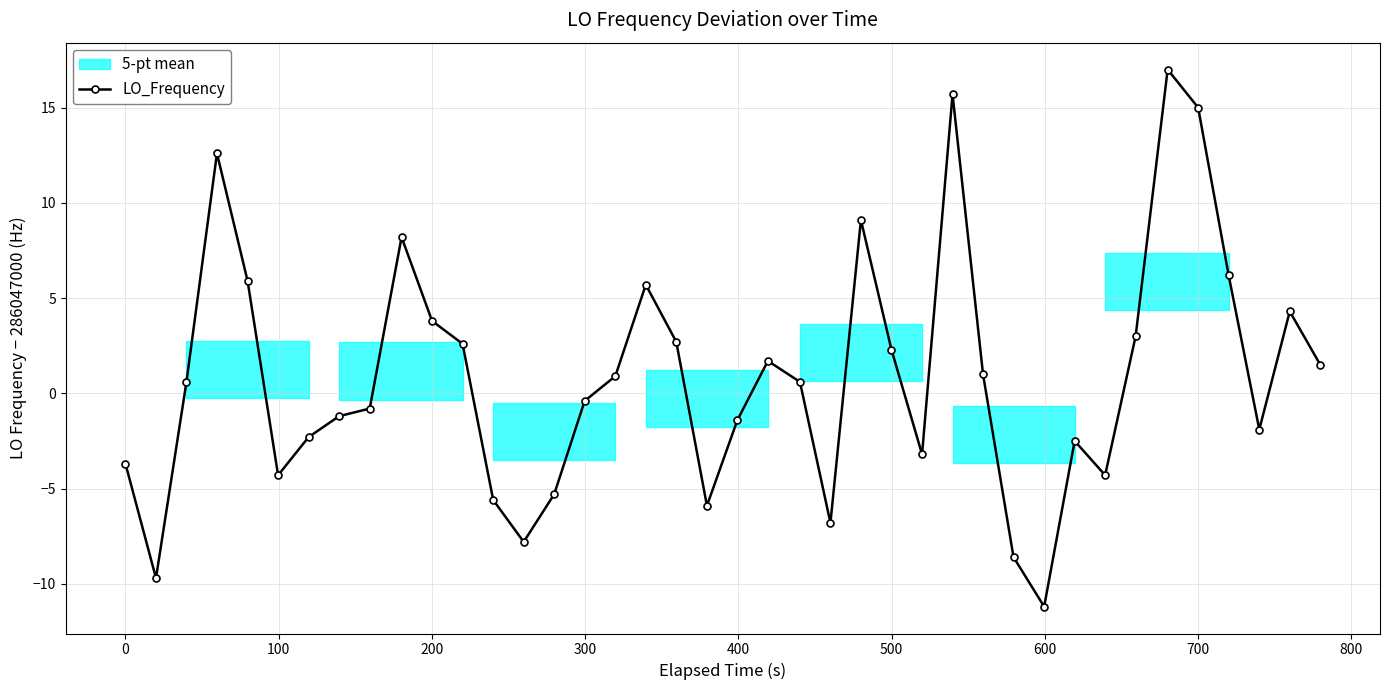

Reading left to right, extract all data points from this chart.

-3.7	-9.7	0.6	12.6	5.9	-4.3	-2.3	-1.2	-0.8	8.2	3.8	2.6	-5.6	-7.8	-5.3	-0.4	0.9	5.7	2.7	-5.9	-1.4	1.7	0.6	-6.8	9.1	2.3	-3.2	15.7	1.0	-8.6	-11.2	-2.5	-4.3	3.0	17.0	15.0	6.2	-1.9	4.3	1.5